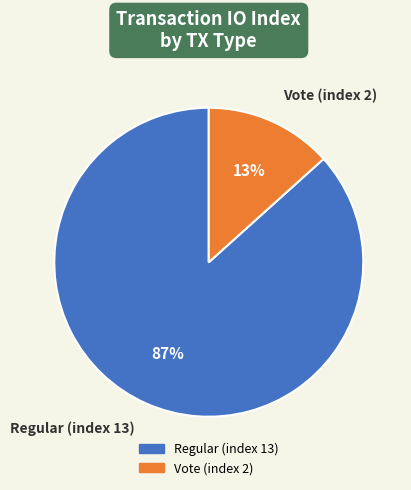

Which category has the smallest portion of the pie?

Vote (index 2)